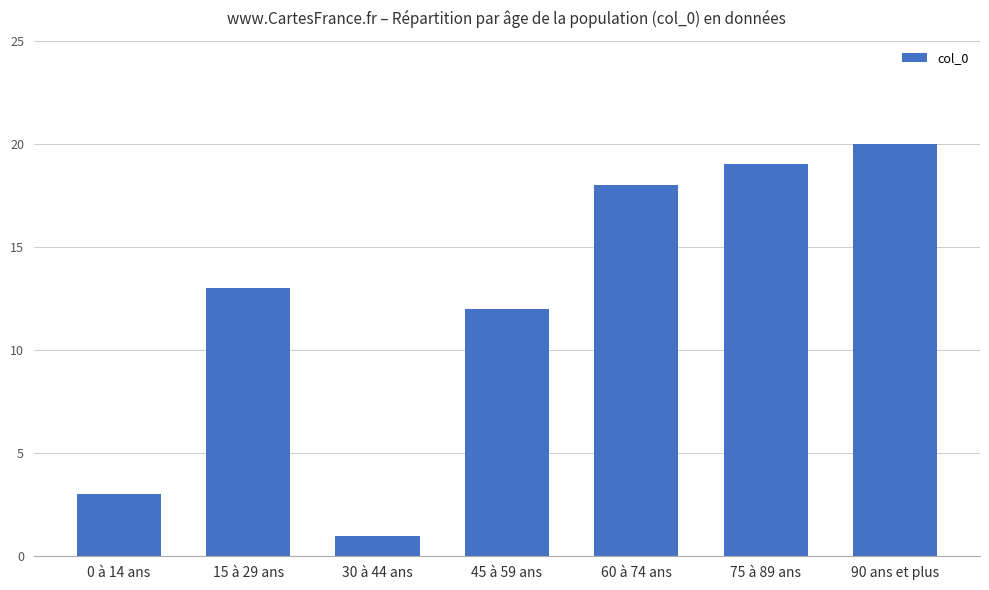

List the labels in order of value, largest first.

90 ans et plus, 75 à 89 ans, 60 à 74 ans, 15 à 29 ans, 45 à 59 ans, 0 à 14 ans, 30 à 44 ans